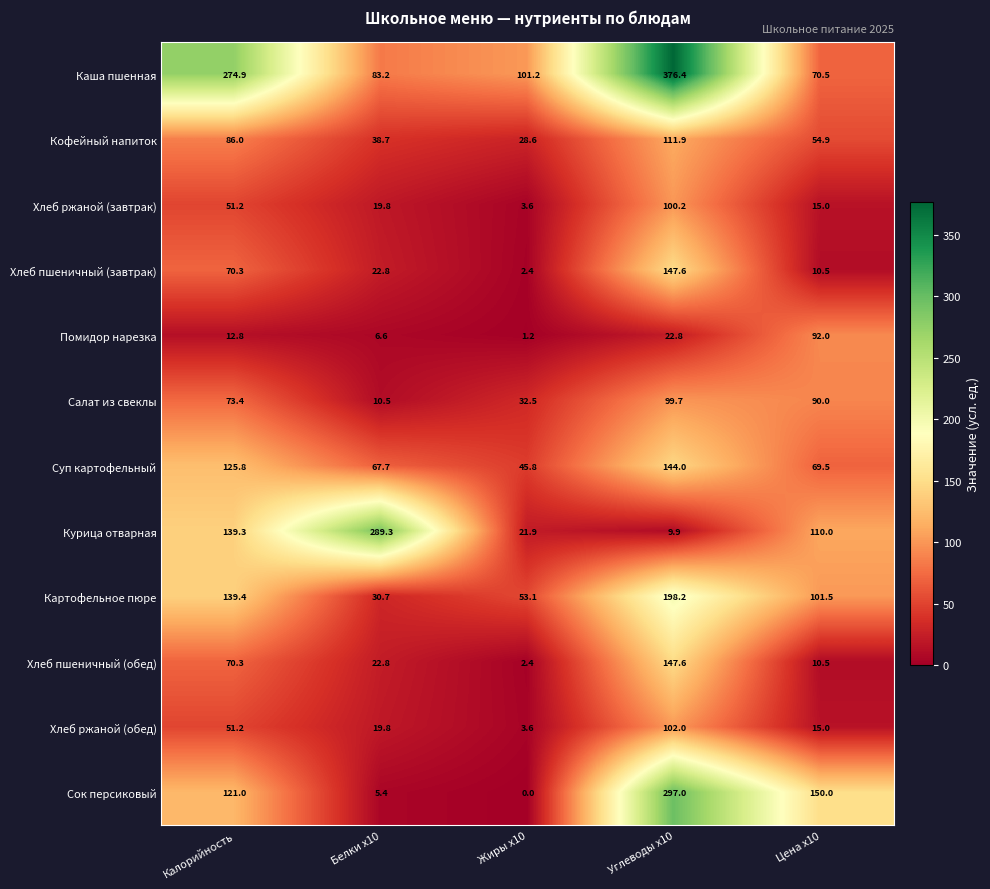

What is the sum of all Хлеб пшеничный (обед) values?

253.6